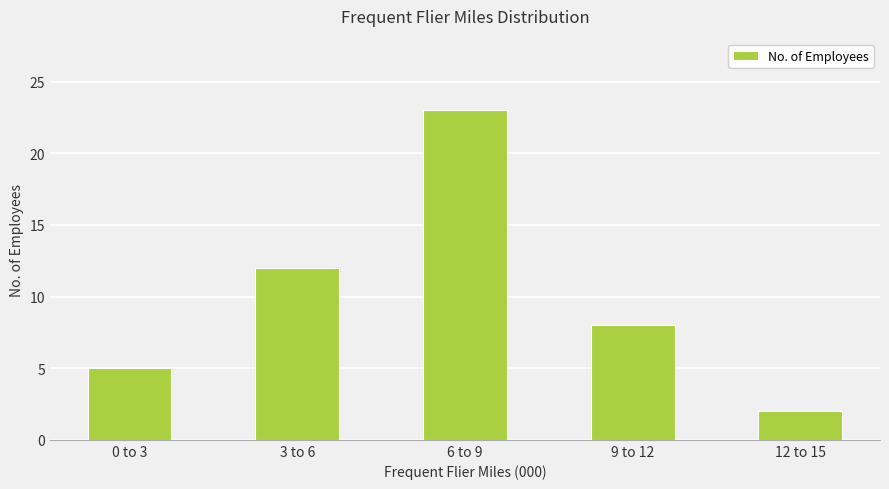

Rank the categories by value from lowest to highest.

12 to 15, 0 to 3, 9 to 12, 3 to 6, 6 to 9